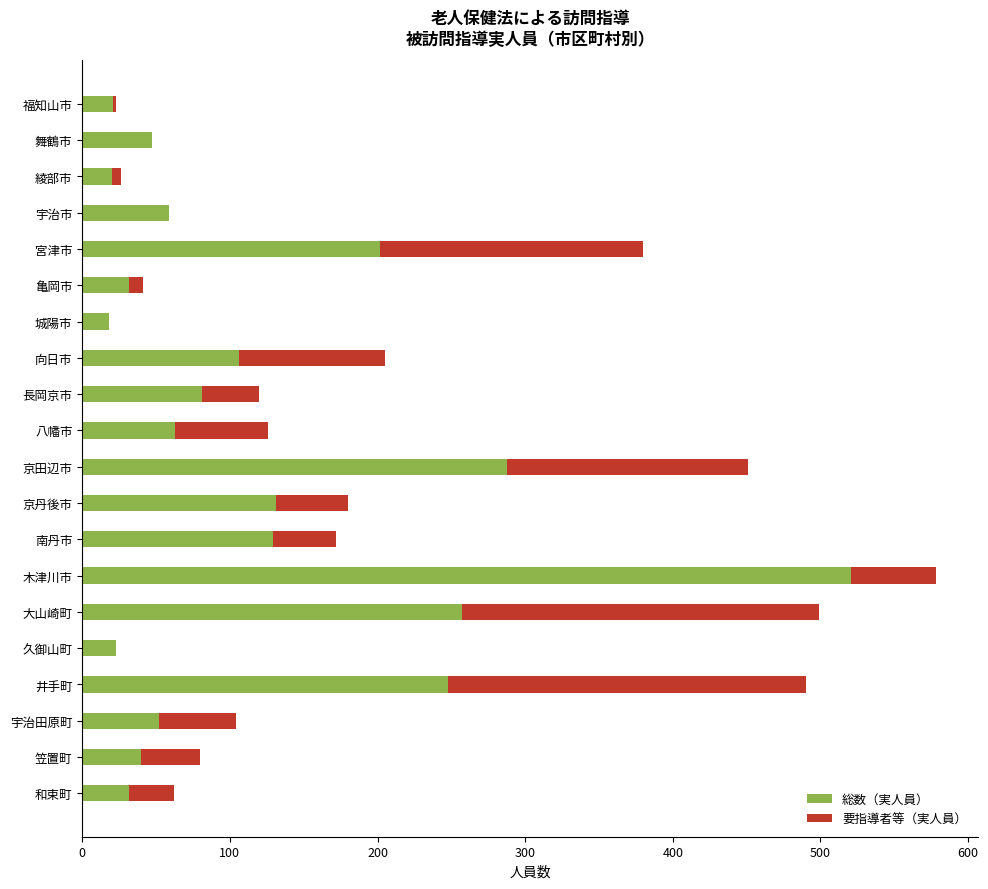

The value of 総数（実人員） at 宇治田原町 is 74. True or false?

False